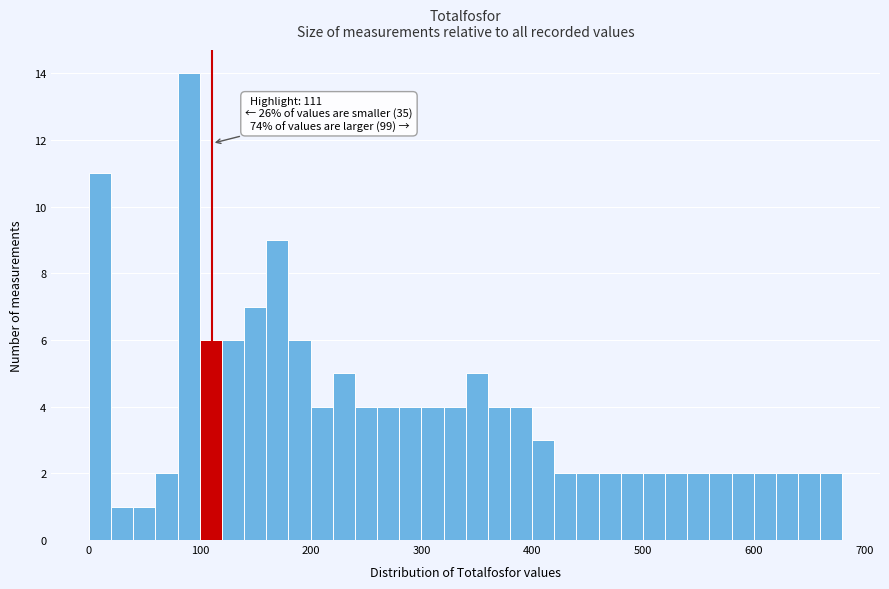

Read against the x-axis, roughly where is the centre of the tallest bar?

90